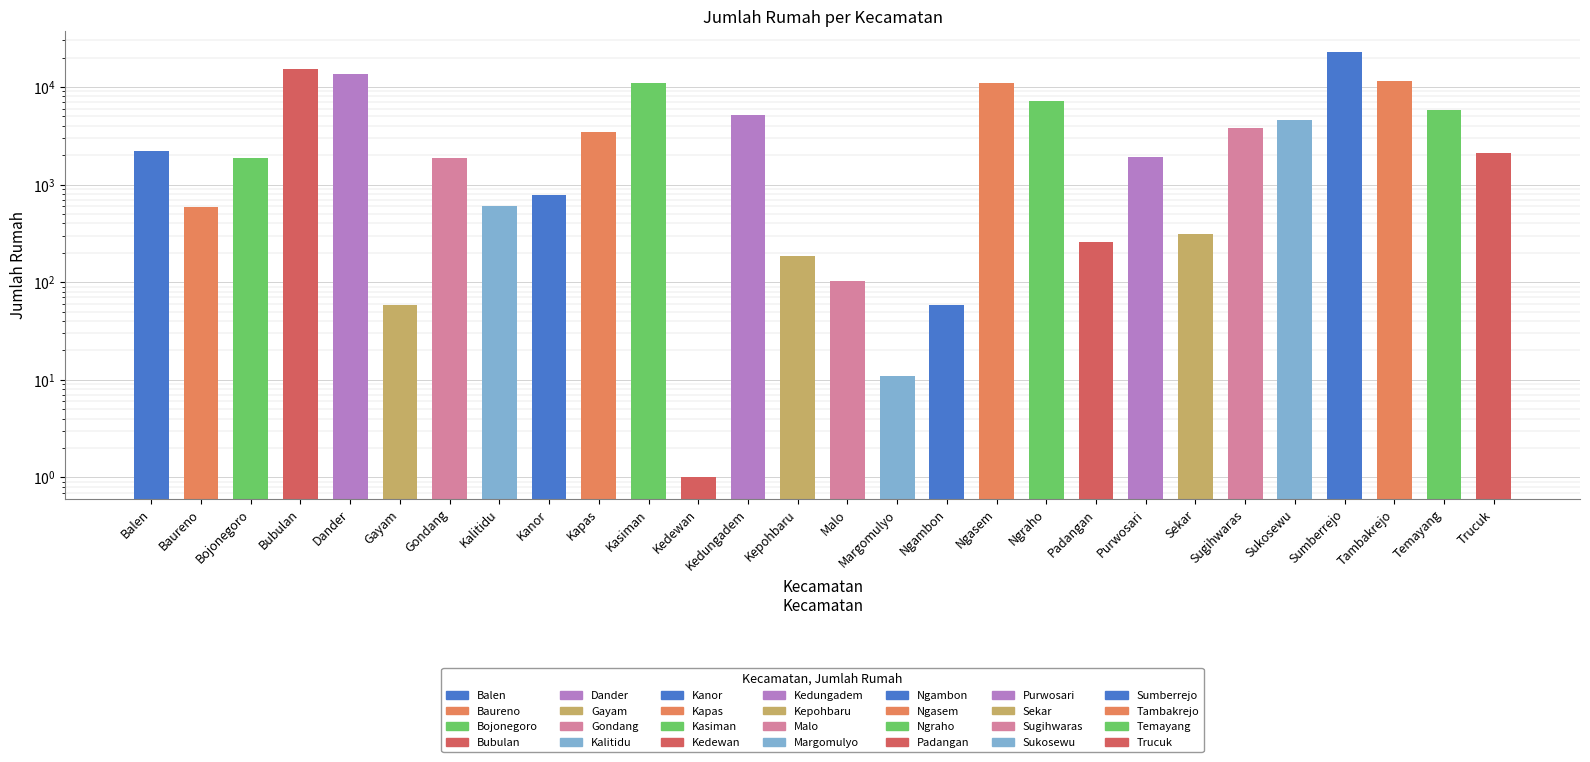

True or false: the data shows 2559 at Gondang.

False